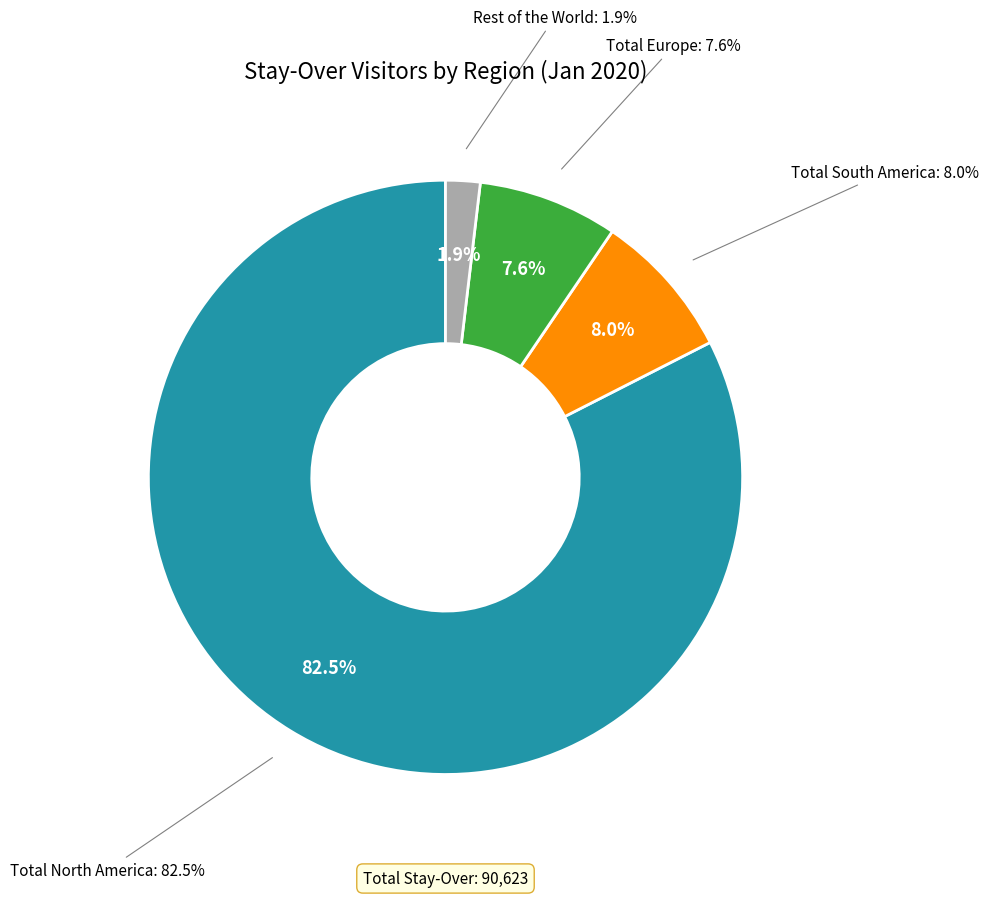

To the nearest percent, what is the average slice percentage?

25%